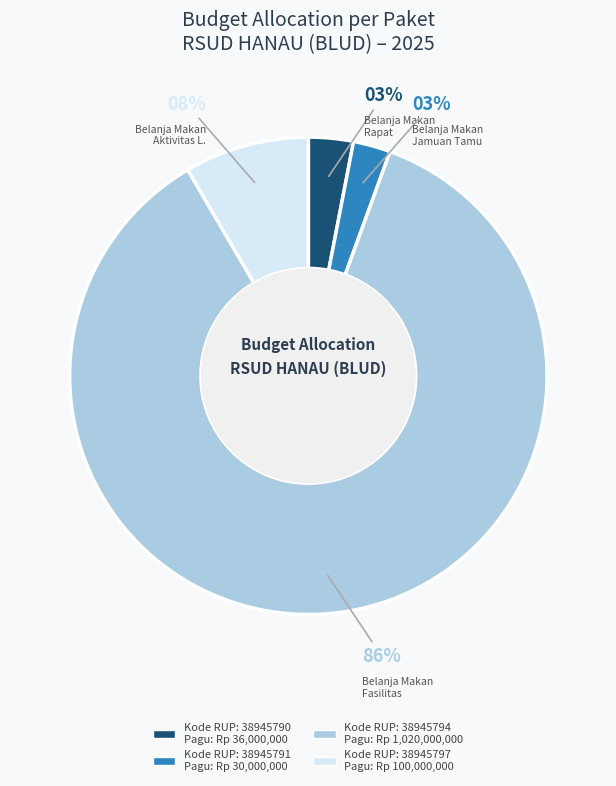

Is there any slice that represents more than half of the pie?

Yes